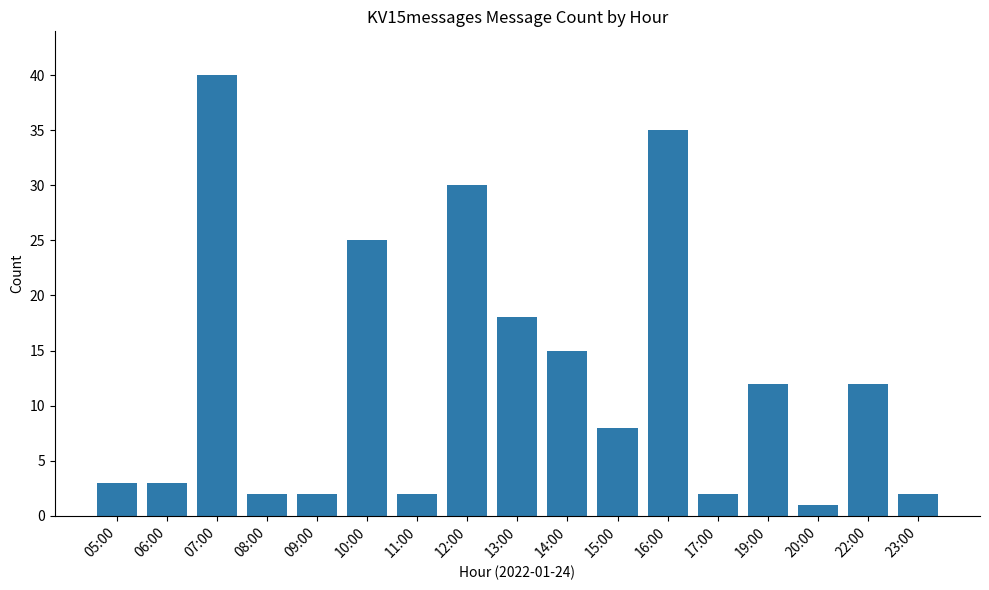

True or false: the data shows 11 at 13:00.

False